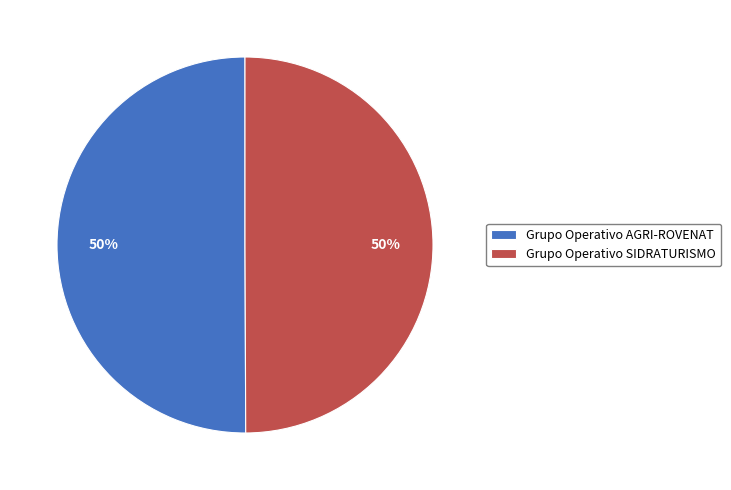

How many segments does this pie chart have?

2